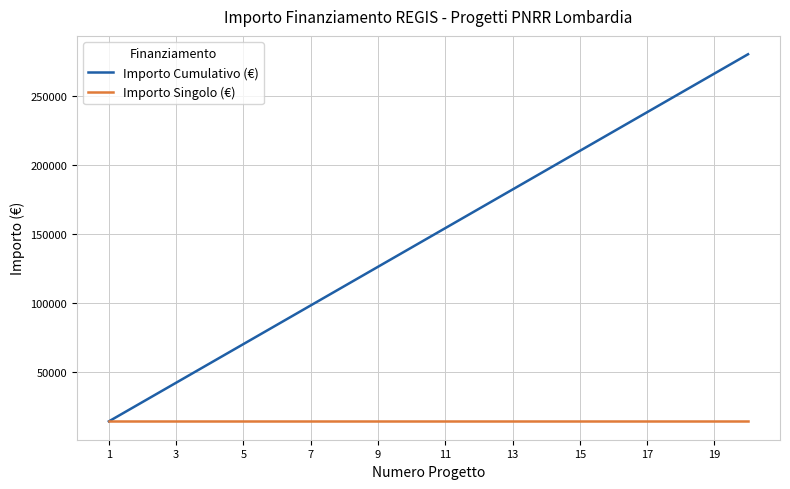

Which series has the widest spread of values?

Importo Cumulativo (€)